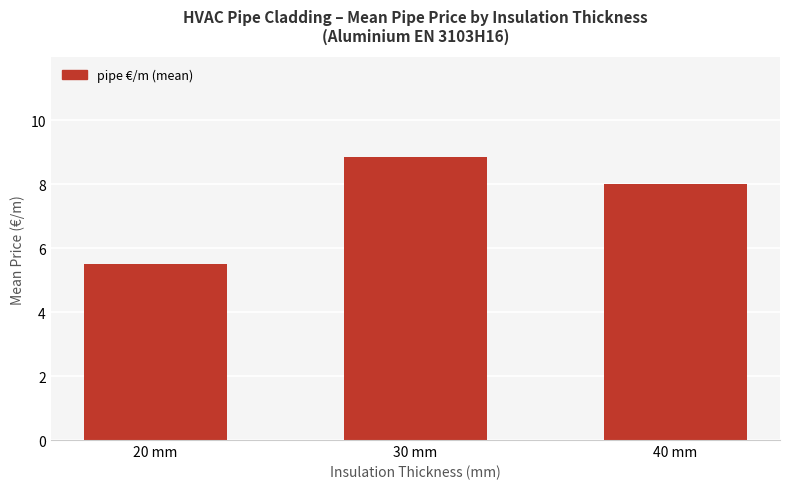

The chart shows a value of 11.6 at 30 mm. True or false?

False